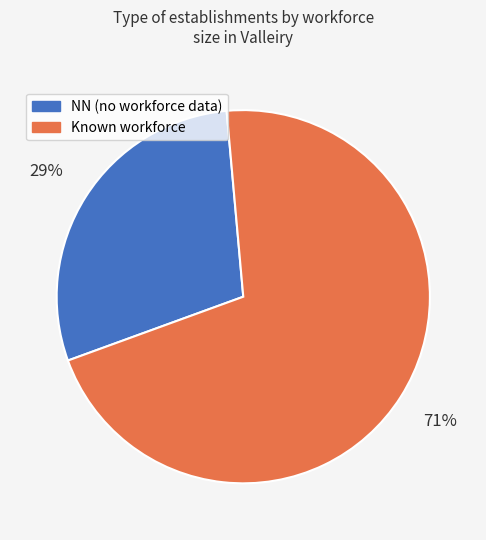

To the nearest percent, what portion does Known workforce represent?

71%